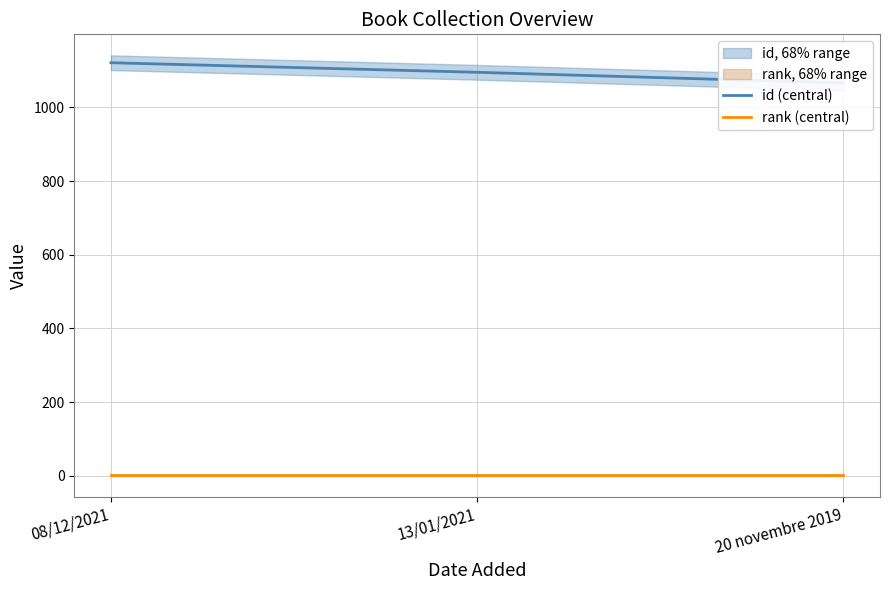

How many lines are shown in the chart?

2